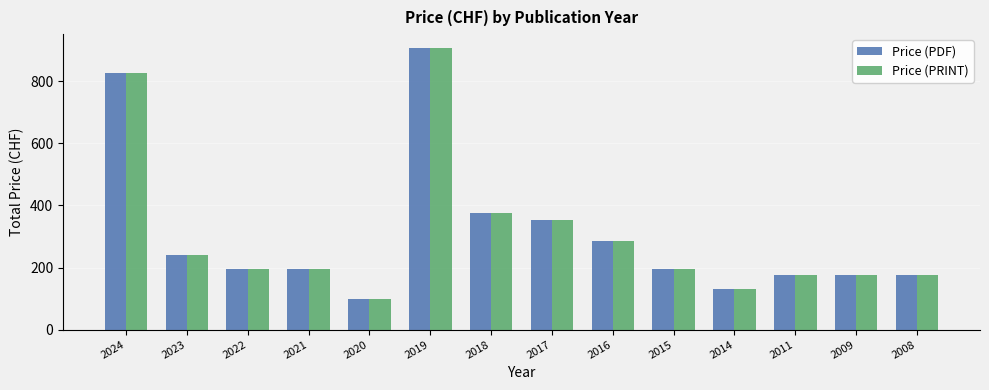

What is the total value across all series at 2014?

264